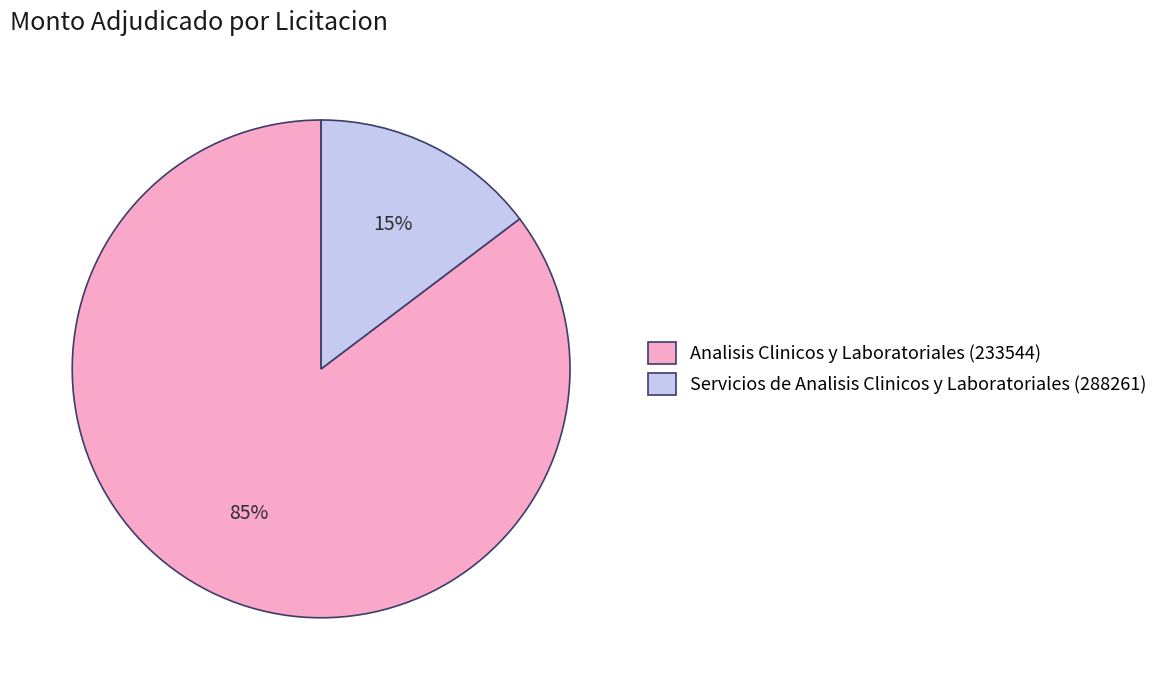

Which category has the biggest portion of the pie?

Analisis Clinicos y Laboratoriales (233544)